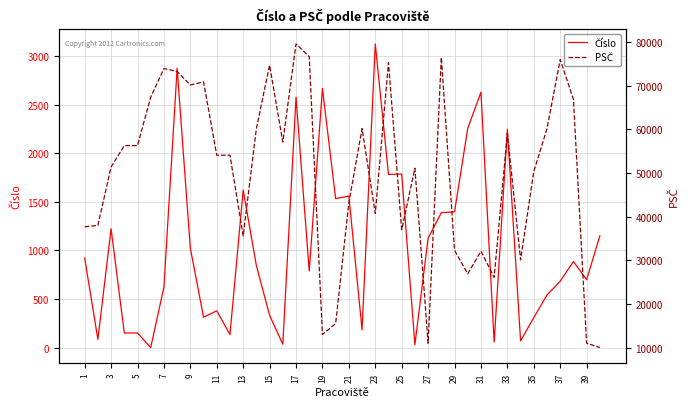

True or false: Číslo and PSČ intersect in this chart.

False